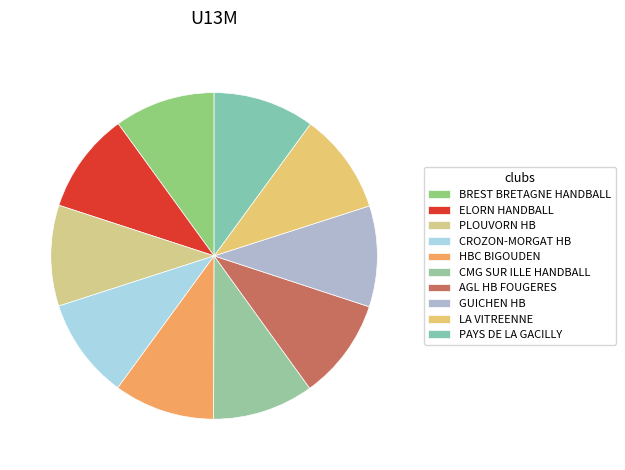

What is the change in value from ELORN HANDBALL to CROZON-MORGAT HB?

+55